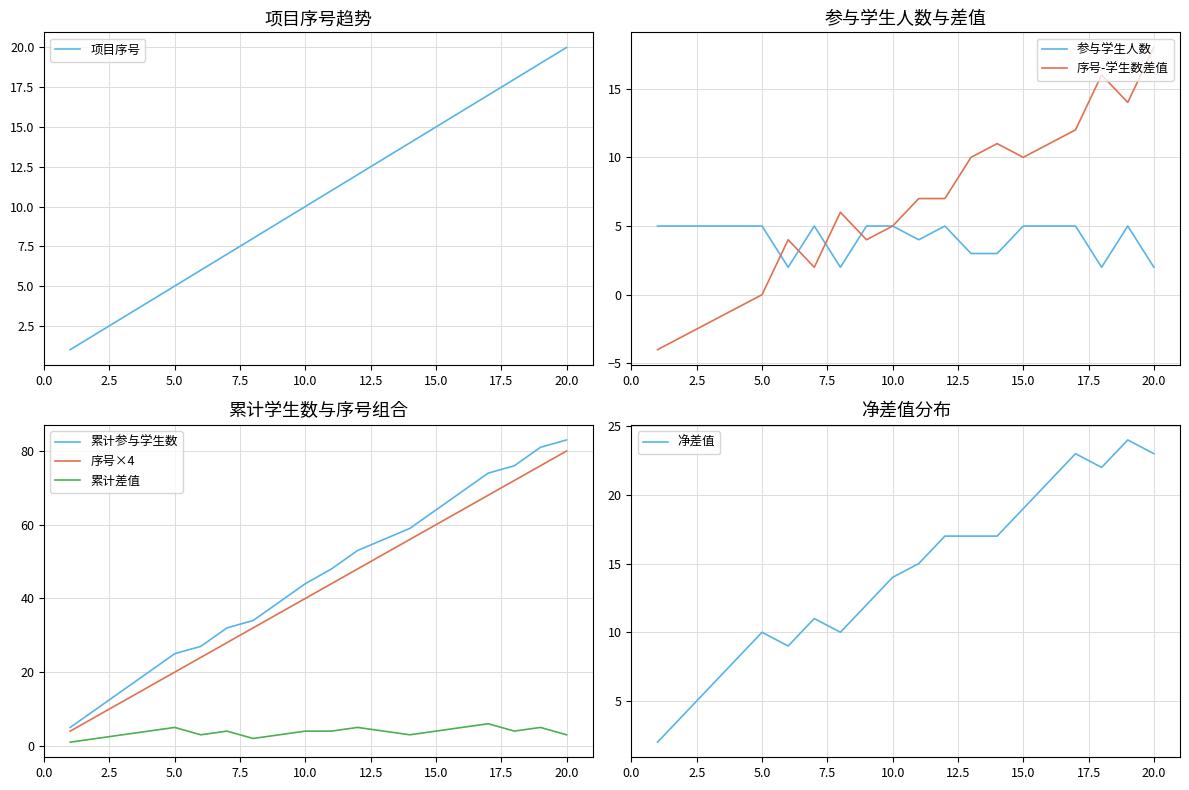

True or false: 项目序号 and 项目负责人姓名 intersect in this chart.

False